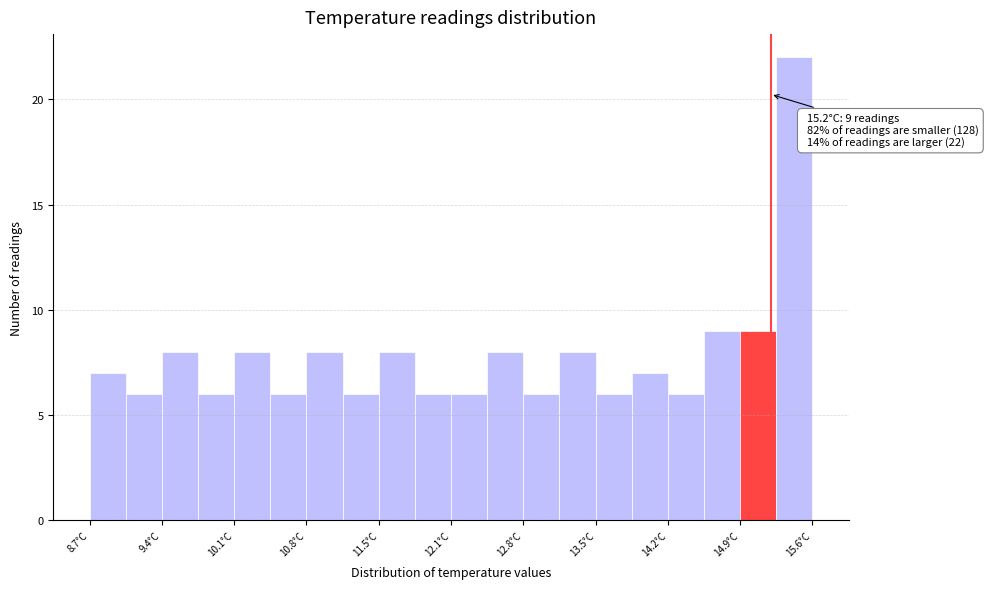

Around what value on the x-axis is the tallest bar? Give the approximate position of its centre, as read against the axis.

15.4